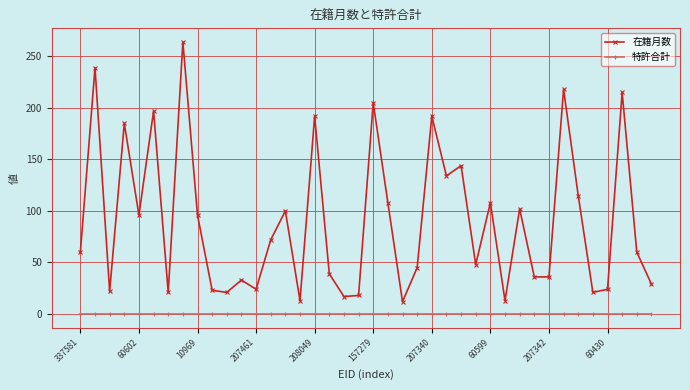

List the series in order of their peak value, highest first.

在籍月数, 特許合計